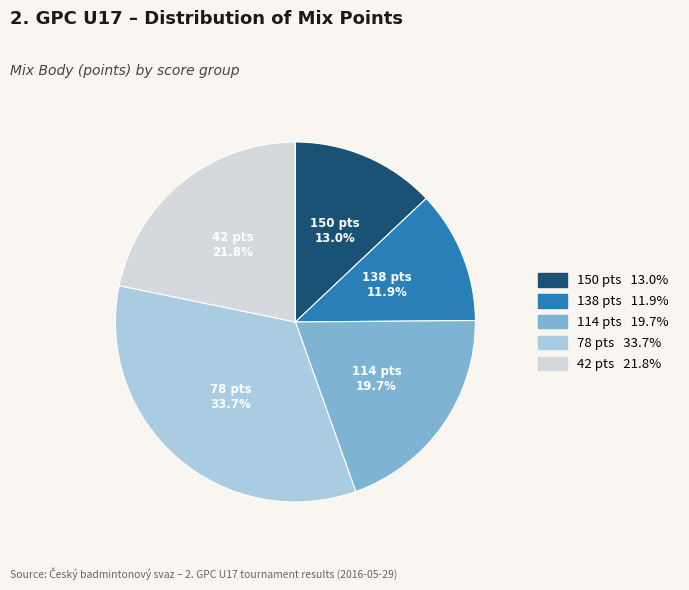

Is there a majority slice in this chart?

No